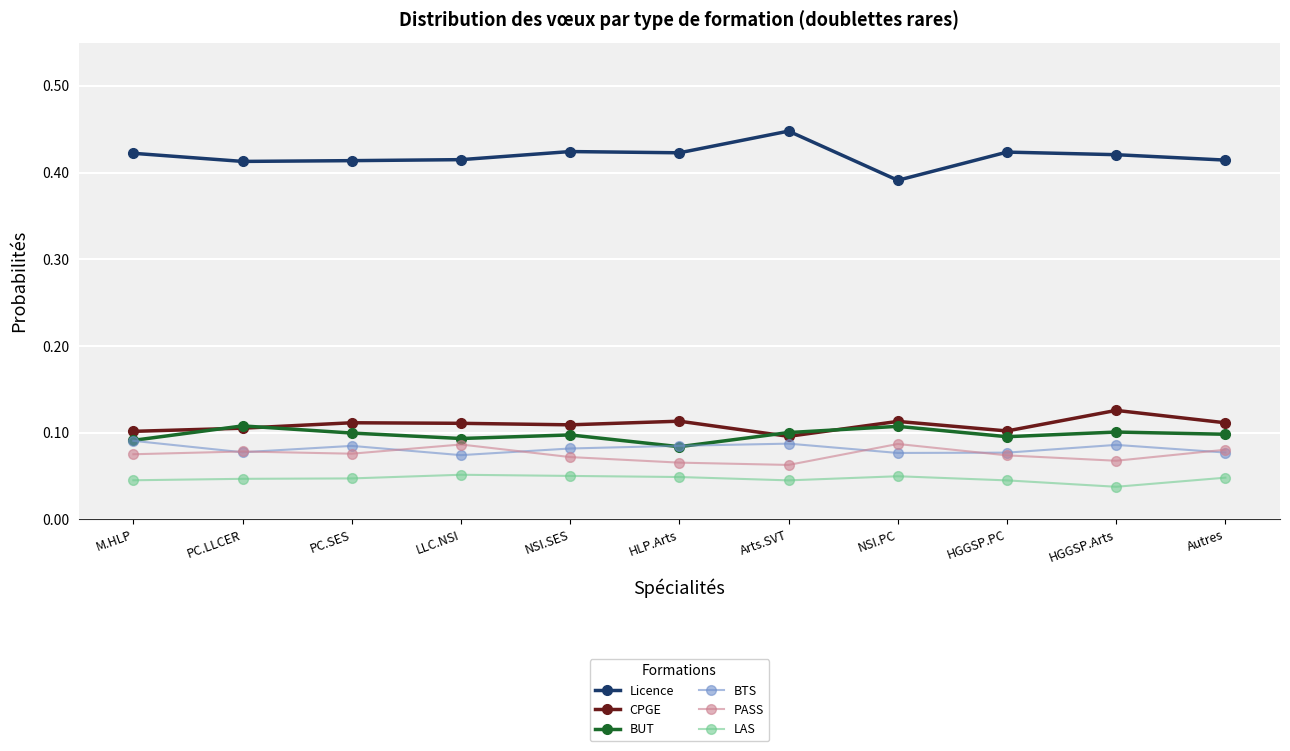

True or false: PASS and CPGE intersect in this chart.

False